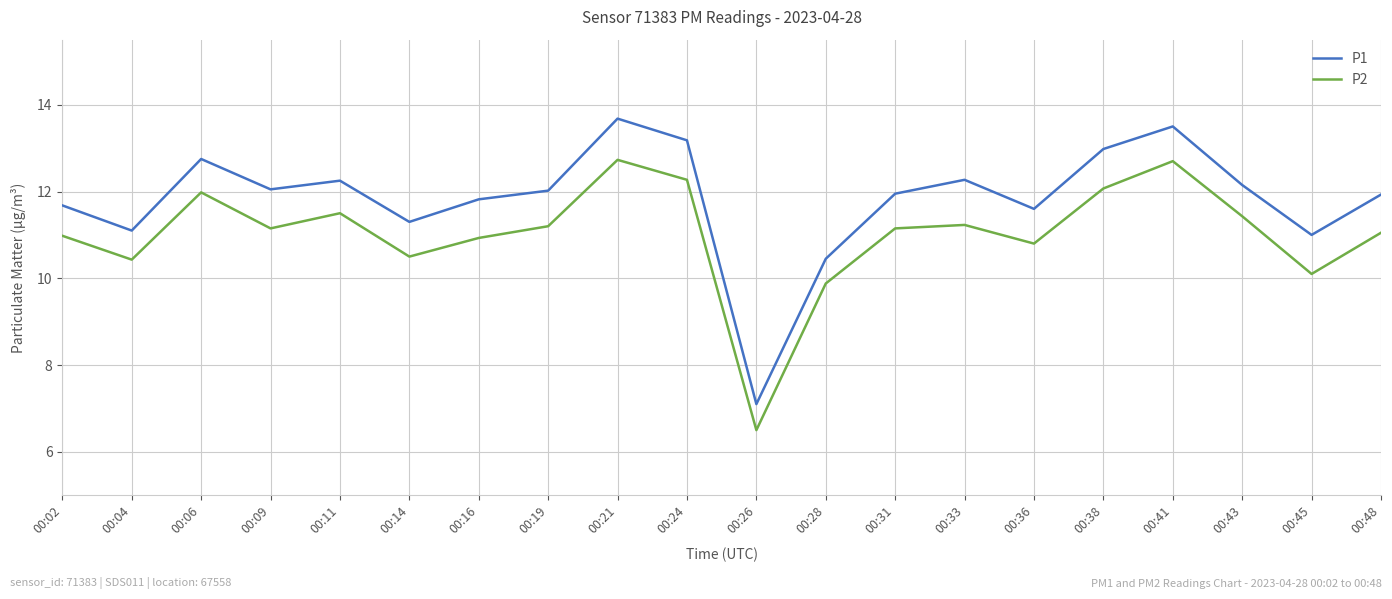

Where is P1 nearest to the value 10?

00:28